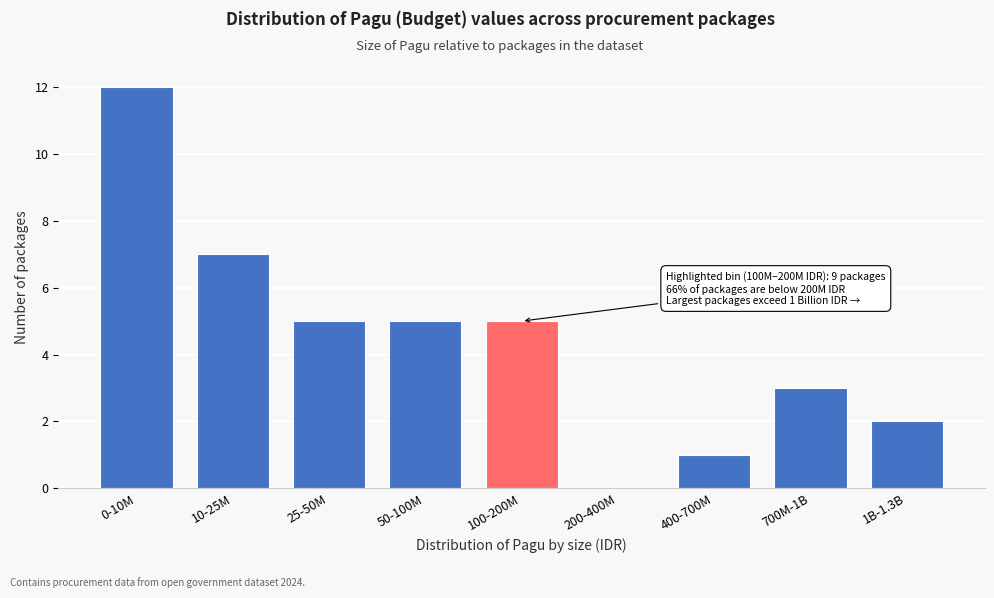

Reading left to right, extract all data points from this chart.

0-10M=12	10-25M=7	25-50M=5	50-100M=5	100-200M=5	200-400M=0	400-700M=1	700M-1B=3	1B-1.3B=2